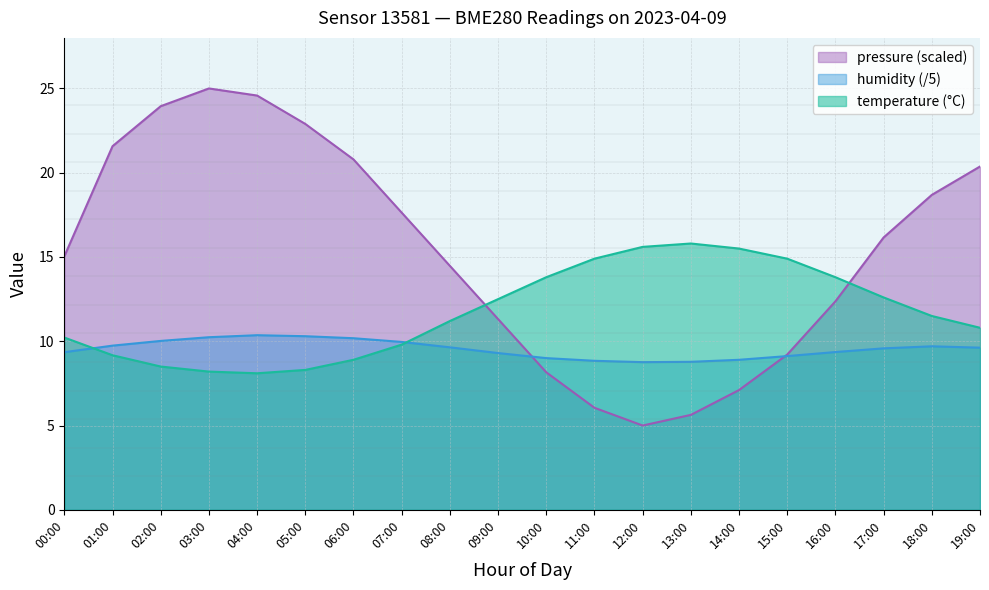

At which category is the sum across all series the highest?

03:00